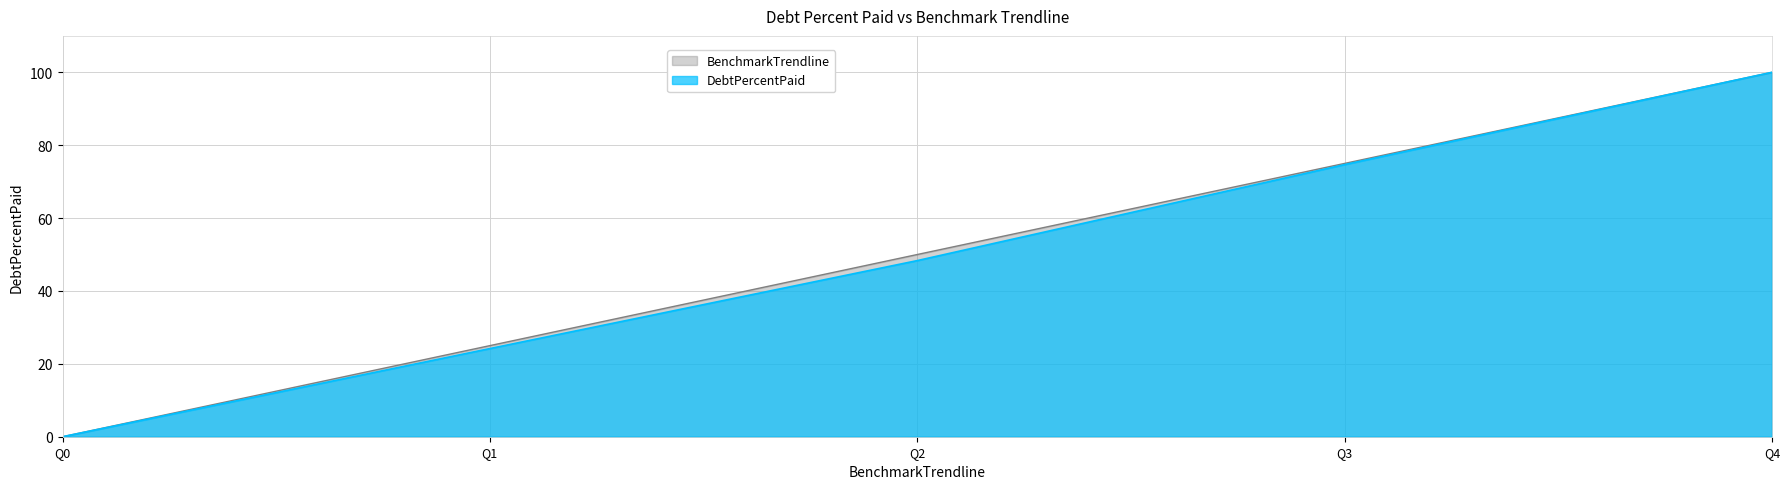

Reading left to right, extract all data points from this chart.

DebtPercentPaid: 0.0	24.2	48.3	74.7	100.0
BenchmarkTrendline: 0.0	25.0	50.0	75.0	100.0